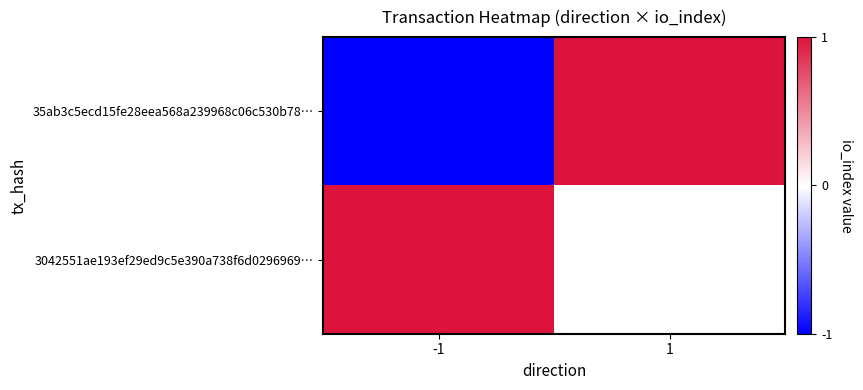

Reading right to left, list all the values displayed in this chart.

35ab3c5ecd15fe28eea568a239968c06c530b78…: 1=1	-1=-1
3042551ae193ef29ed9c5e390a738f6d0296969…: 1=0	-1=1